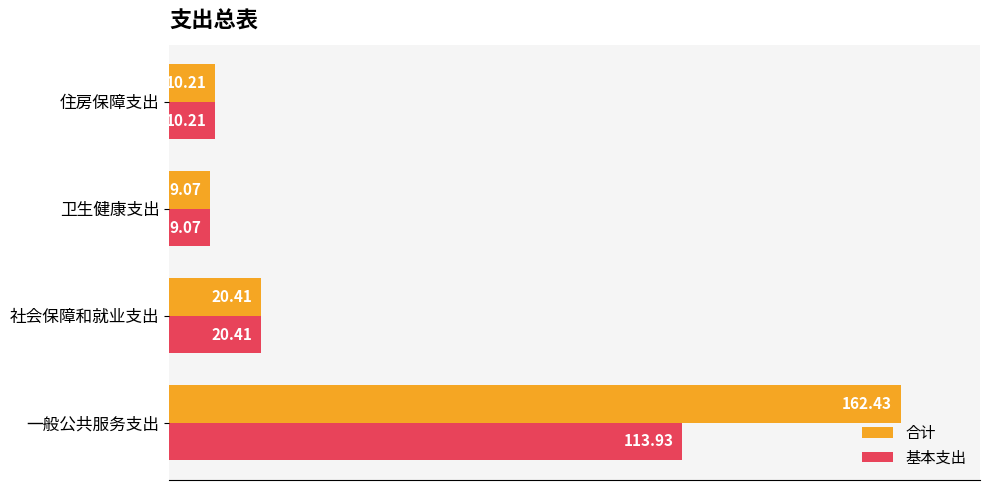

At which label does 合计 reach its minimum?

卫生健康支出